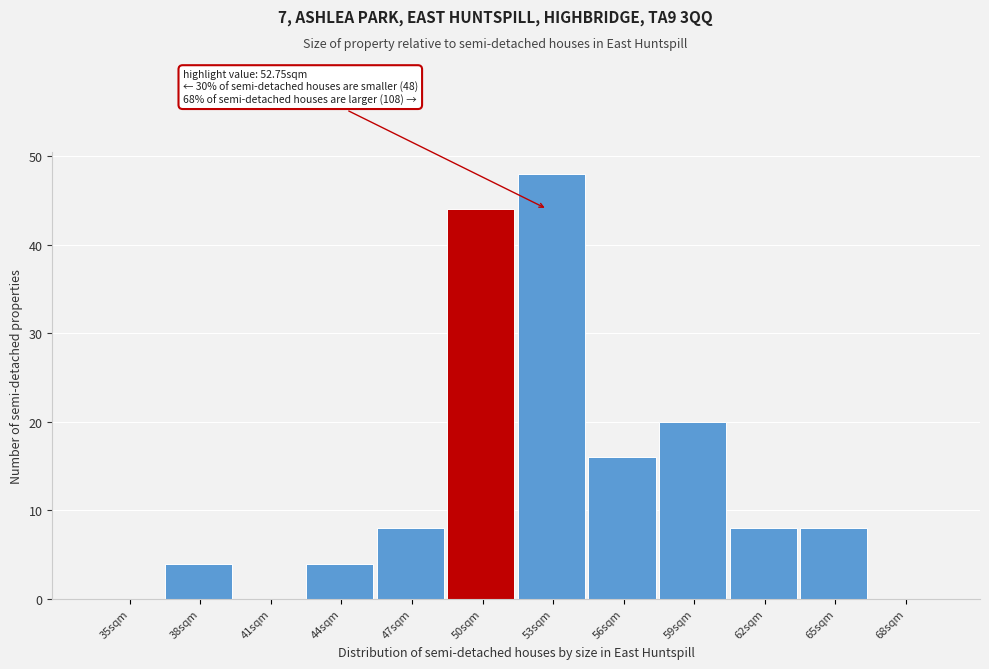

Reading left to right, list all the values displayed in this chart.

35sqm=0	38sqm=4	41sqm=0	44sqm=4	47sqm=8	50sqm=44	53sqm=48	56sqm=16	59sqm=20	62sqm=8	65sqm=8	68sqm=0